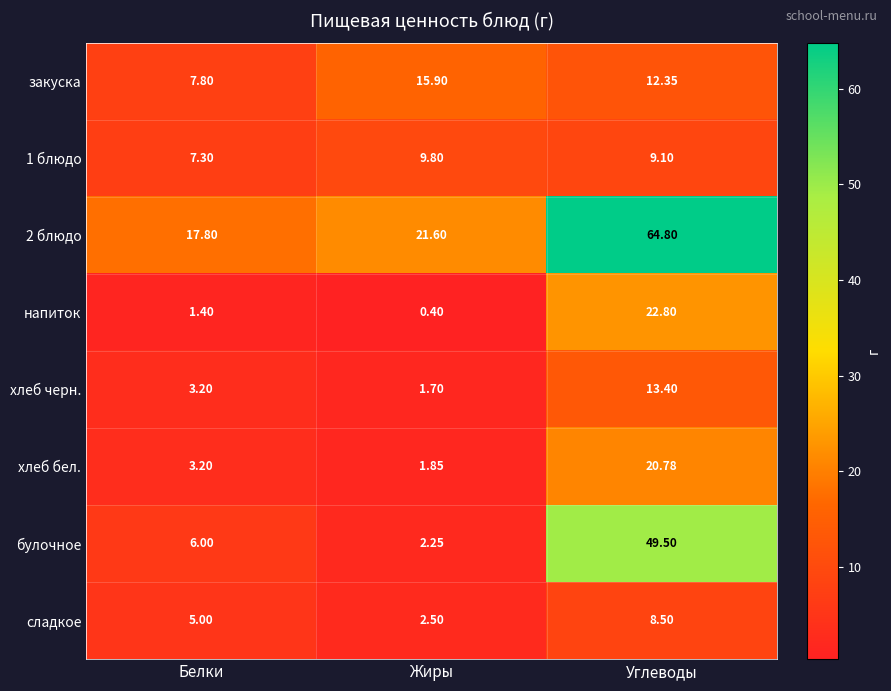

List the labels in order of хлеб черн. value, largest first.

Углеводы, Белки, Жиры